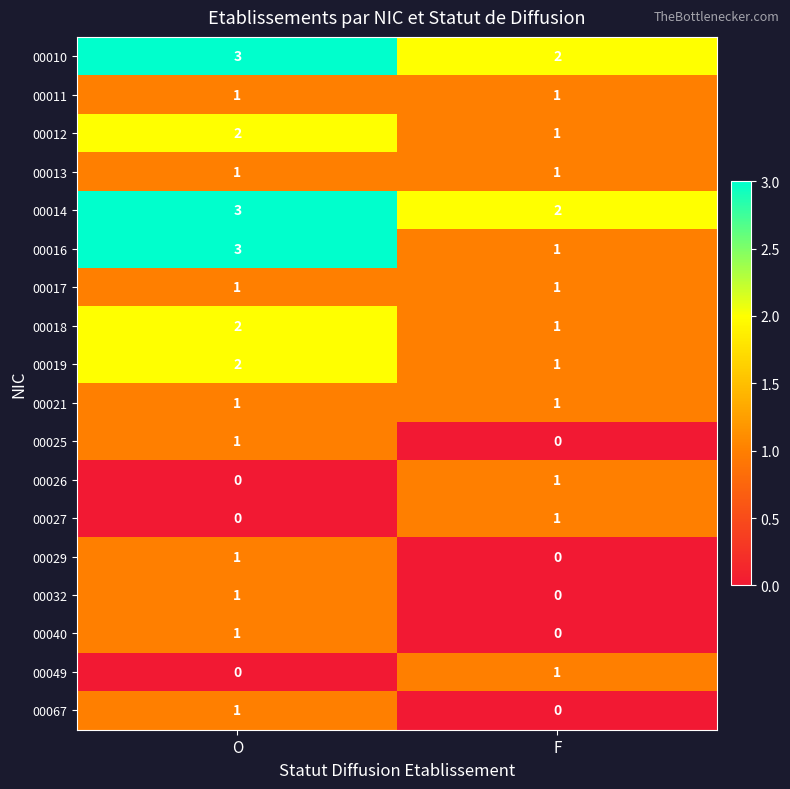

Is the value of 00011 at O greater than the value of 00016 at O?

No